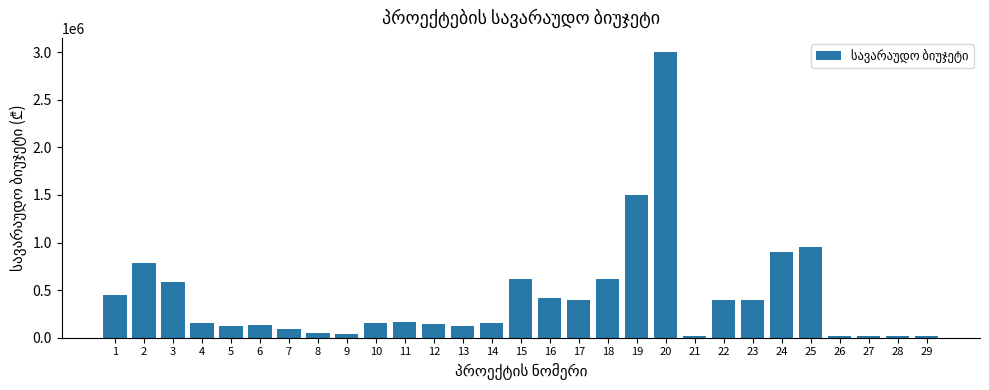

What is the value of the 2nd bar from the left?

788615